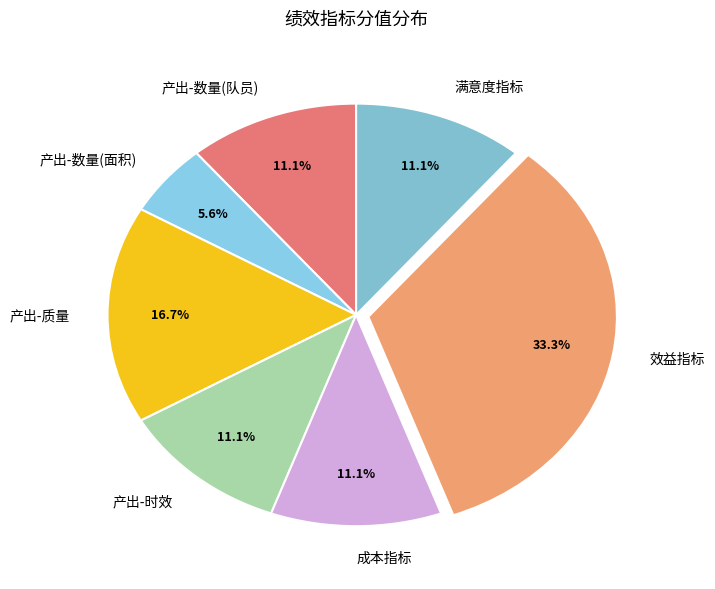

To the nearest percent, what is the average slice percentage?

14%